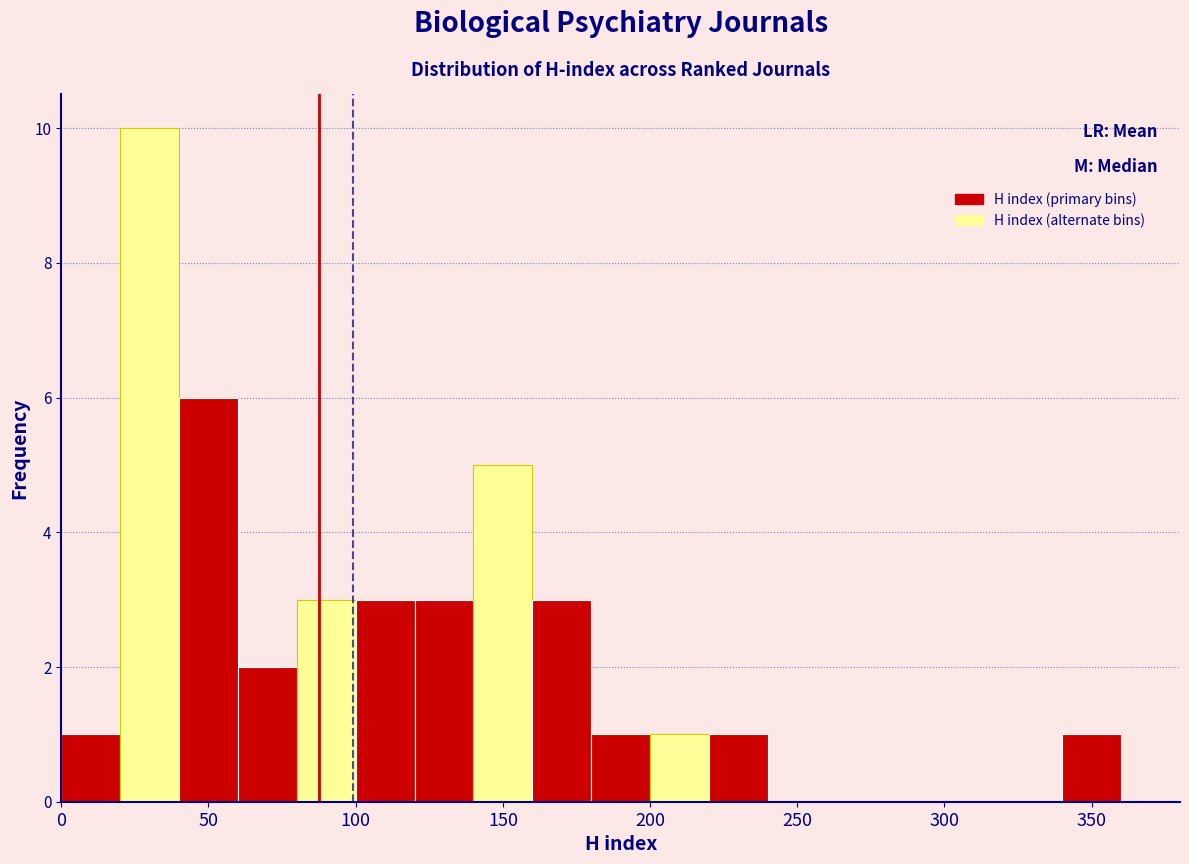

Which range on the x-axis has the tallest bar?

20 to 40